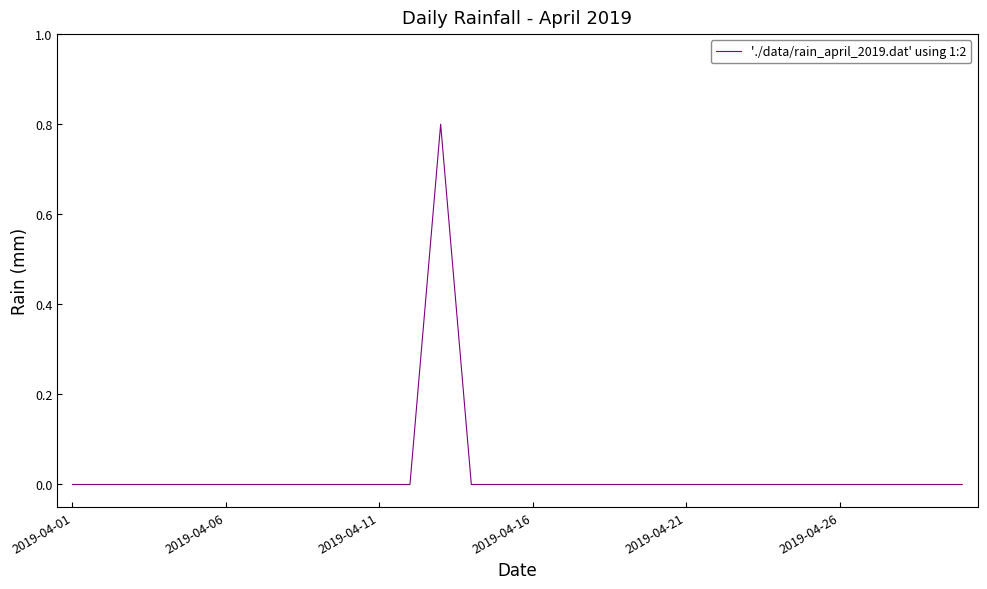

What is the greatest value displayed?

0.8